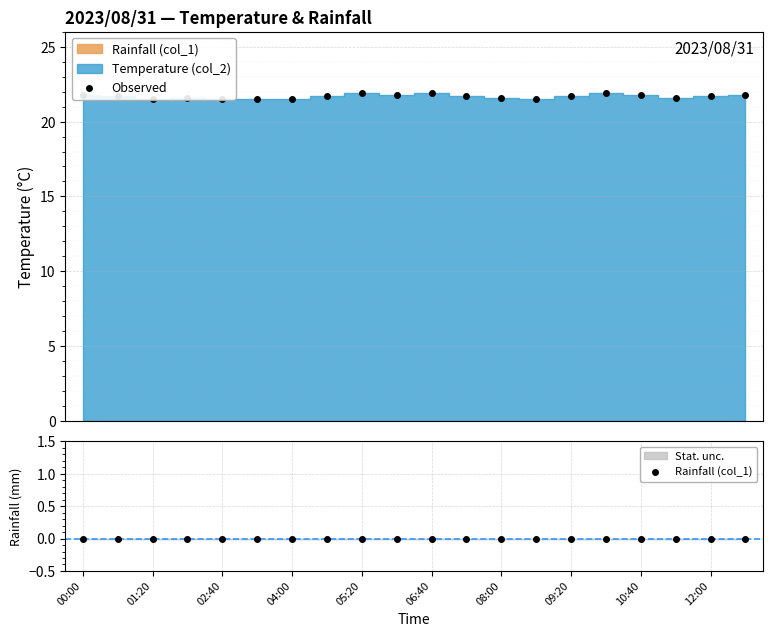

True or false: Rainfall (col_1) and Observed cross at least once.

False